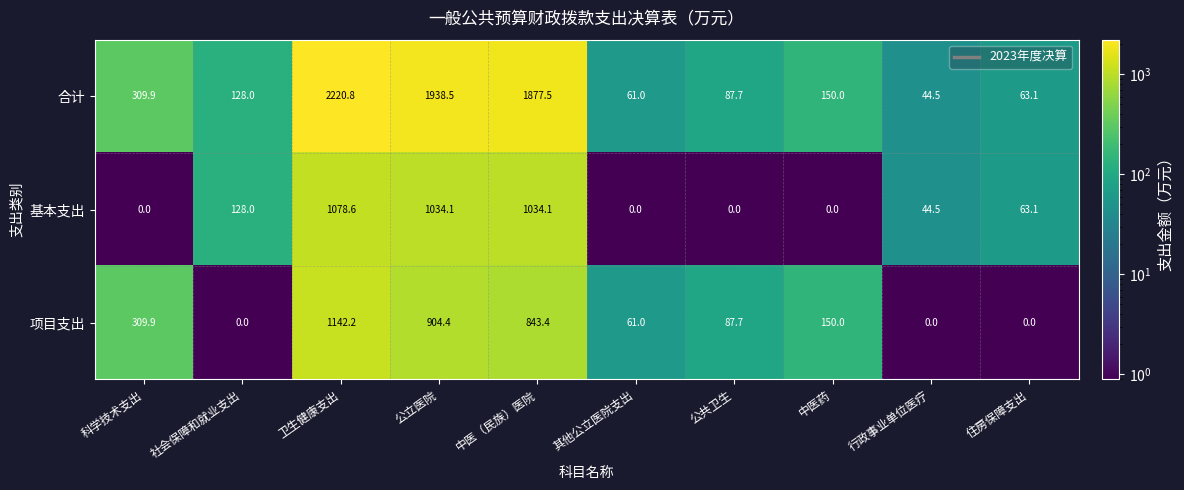

Rank the series by their maximum value, from highest to lowest.

合计, 项目支出, 基本支出